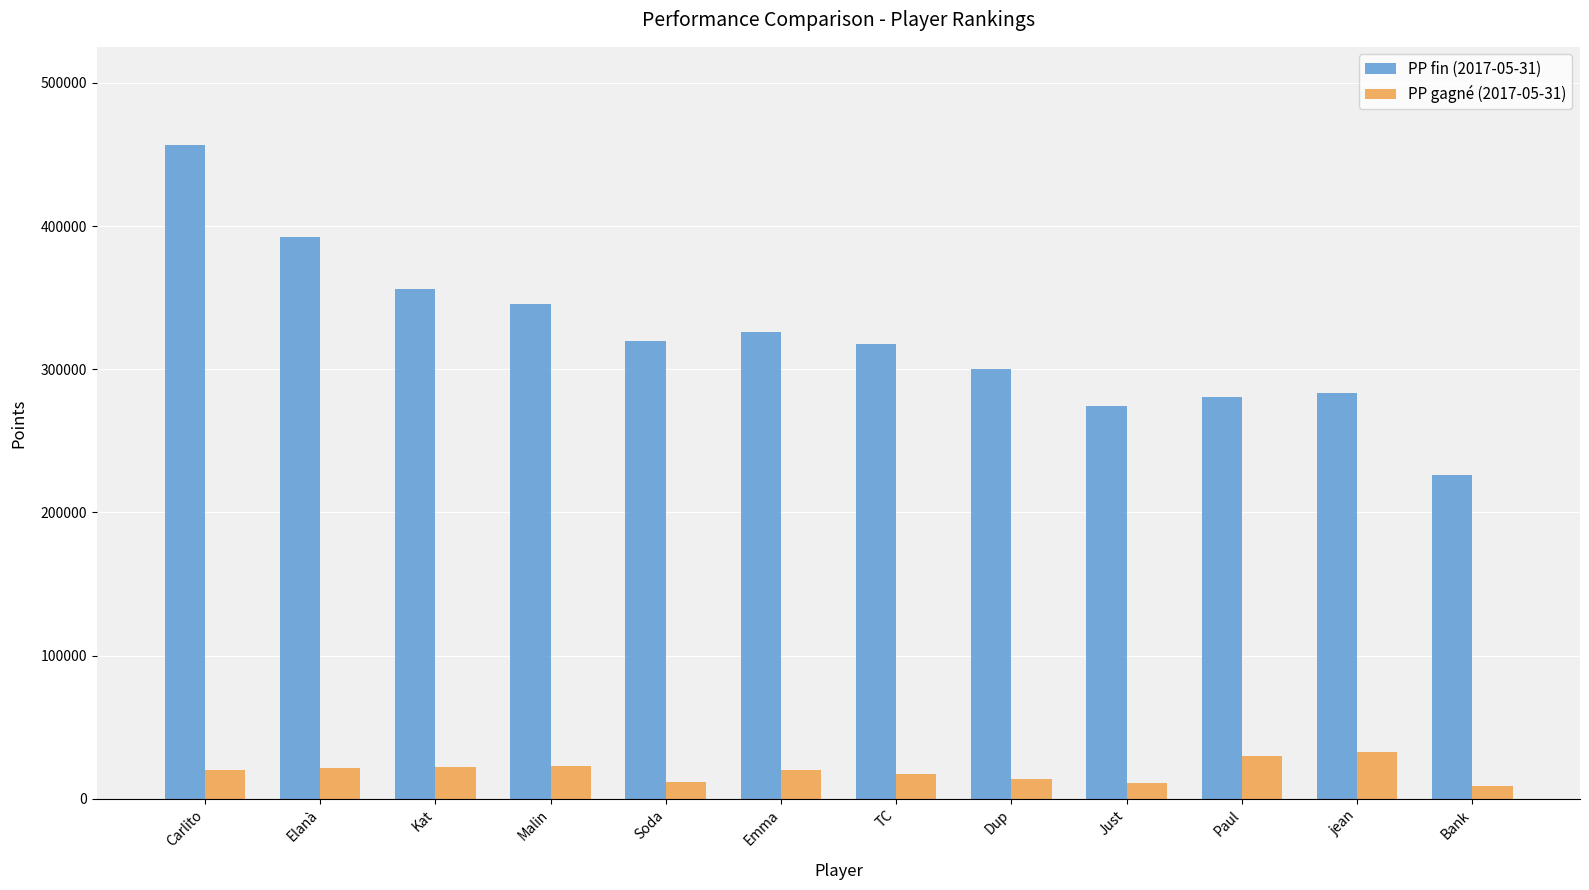

The value of PP fin (2017-05-31) at Paul is 280921. True or false?

True